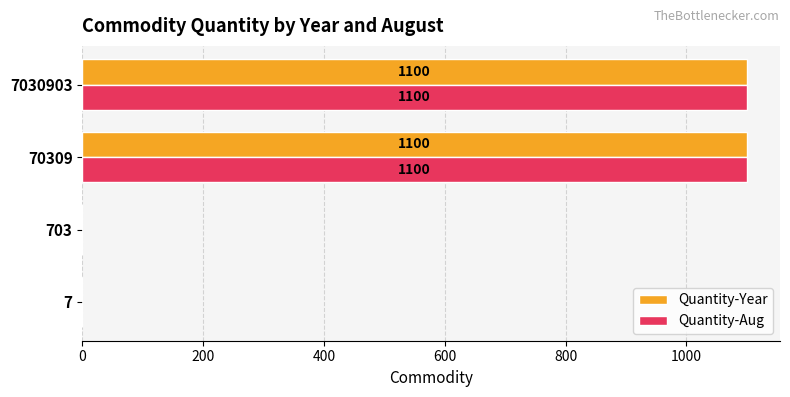

The Quantity-Aug series shows 1100 at 70309. True or false?

True